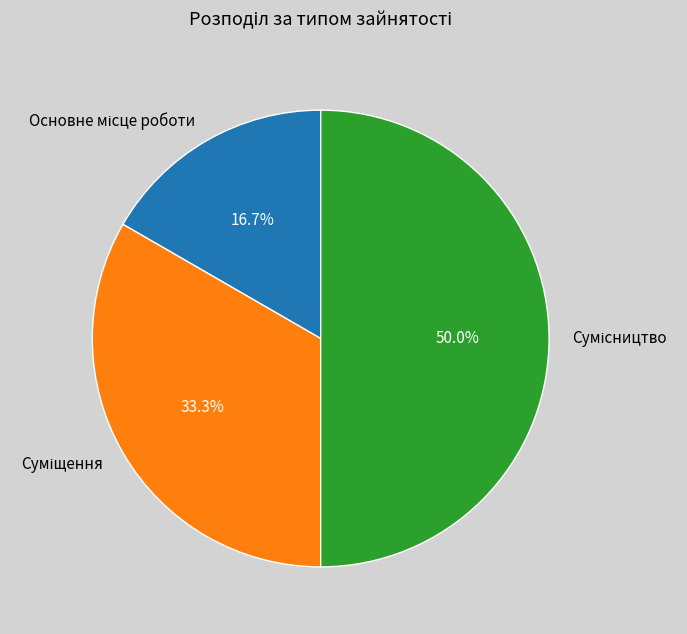

The Суміщення slice represents 21% of the pie. True or false?

False